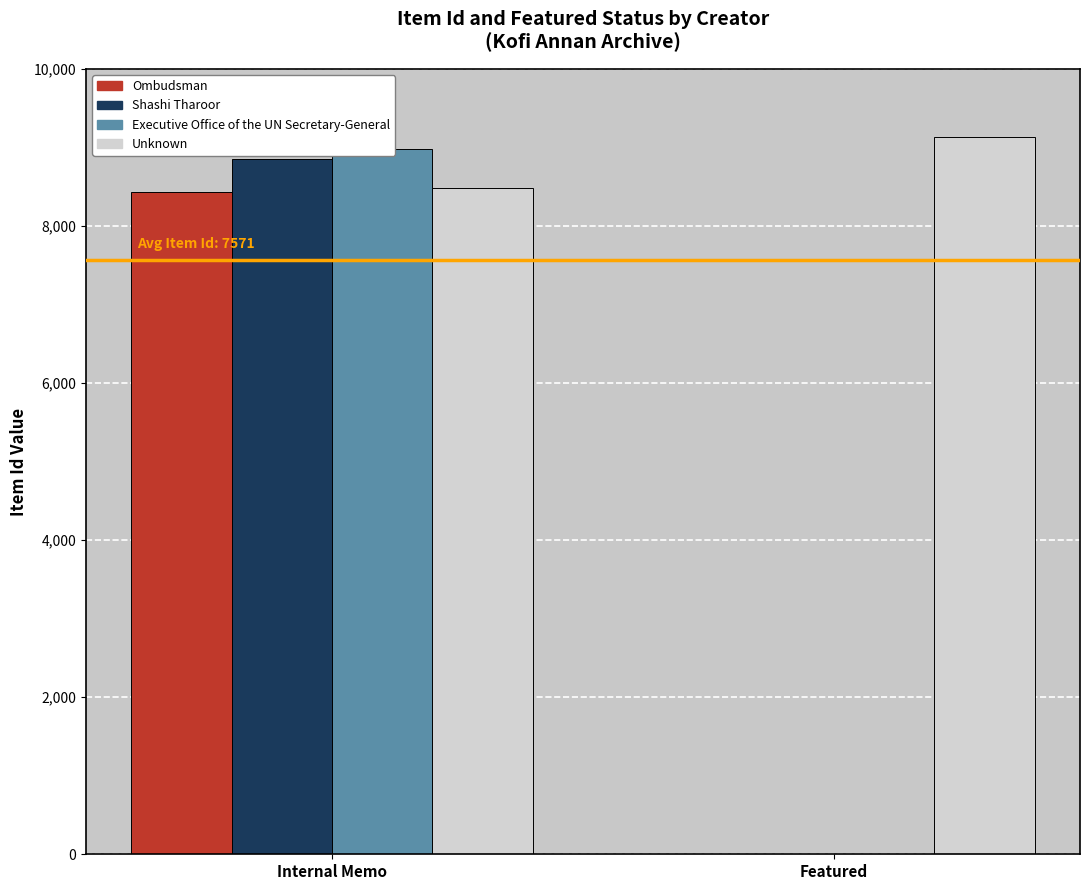

Which has a higher value, Featured or Internal Memo?

Internal Memo